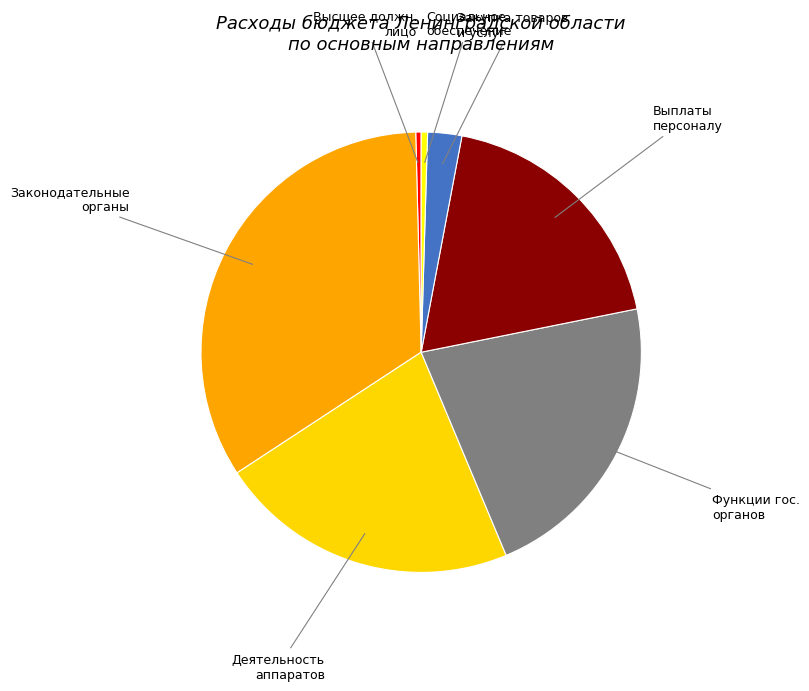

To the nearest percent, what is the average slice percentage?

14%